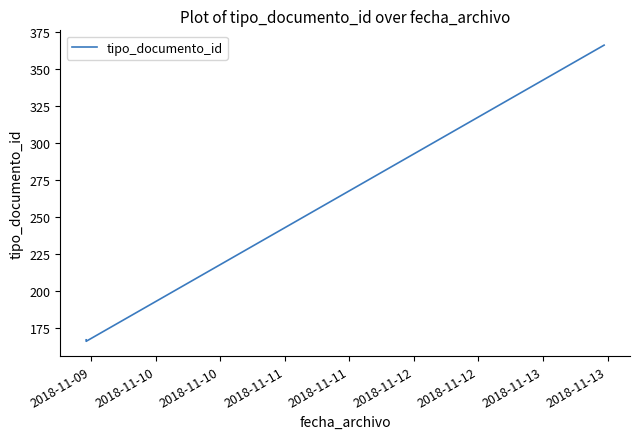

What is the maximum value shown in the chart?

366